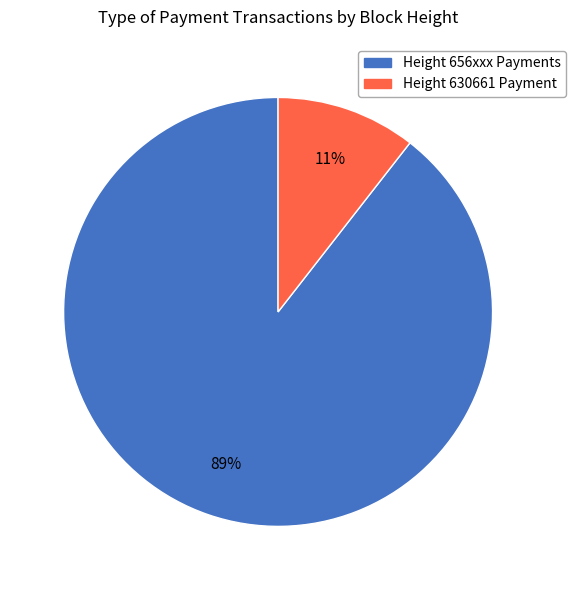

Is there a majority slice in this chart?

Yes